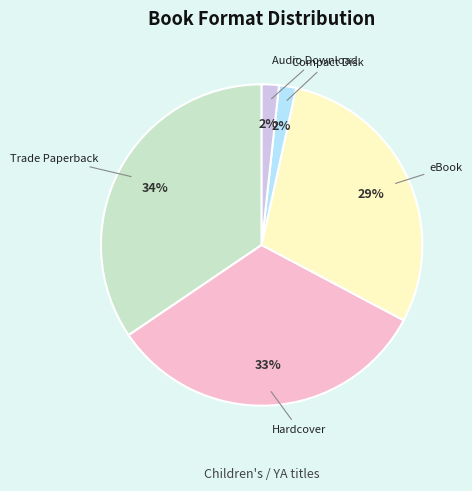

How many segments does this pie chart have?

5